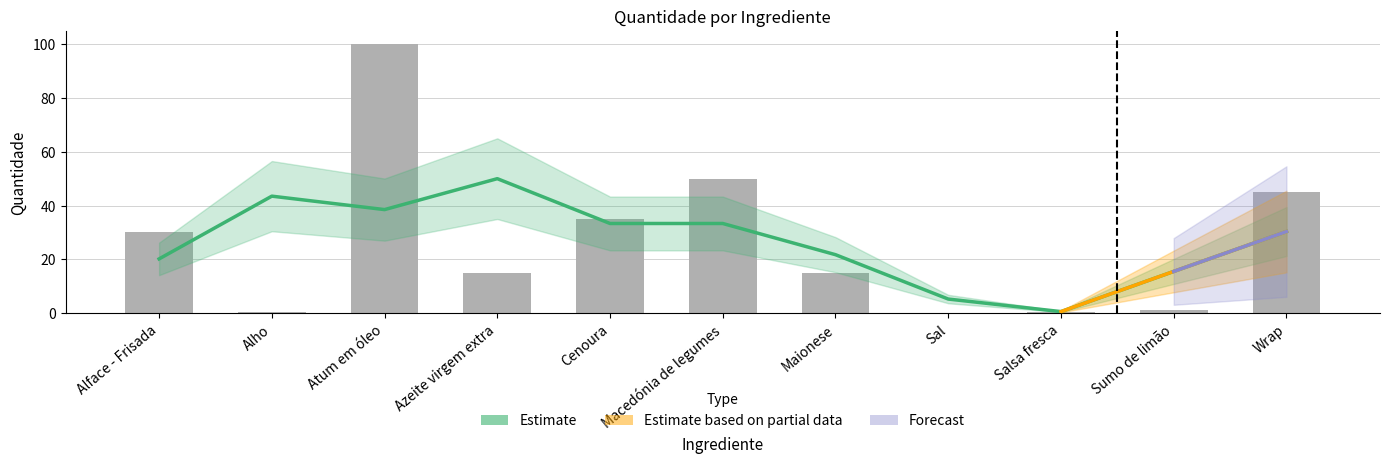

What is the change in value from Alho to Azeite virgem extra?

+14.5